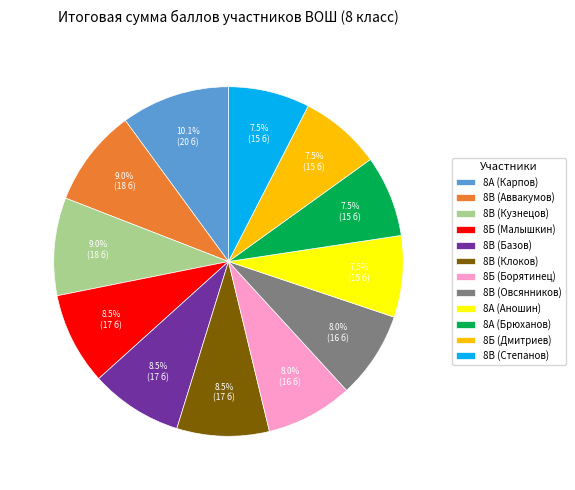

What percentage do 8В (Степанов) and 8Б (Малышкин) together represent?

16.1%